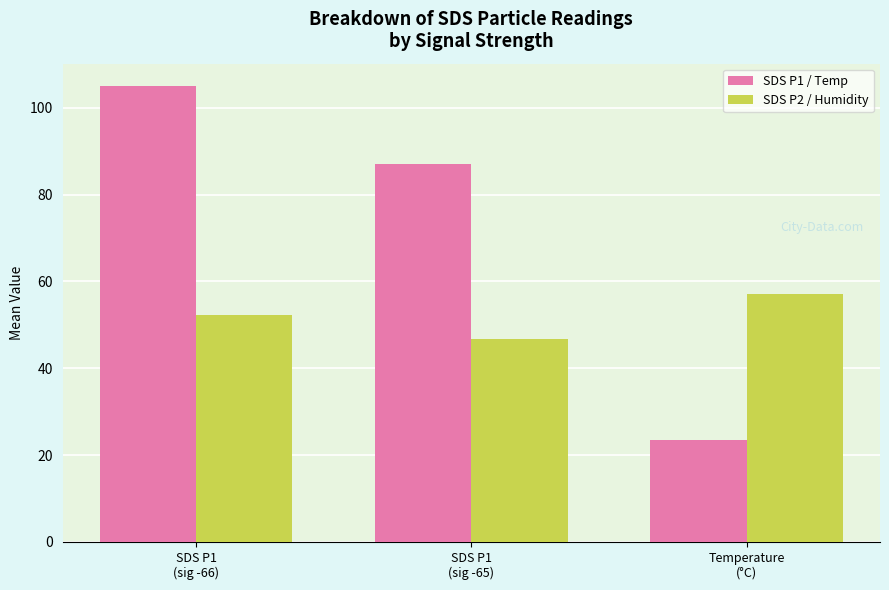

What is the sum of the SDS P1 / Temp values at SDS P1
(sig -66) and Temperature
(°C)?

128.4